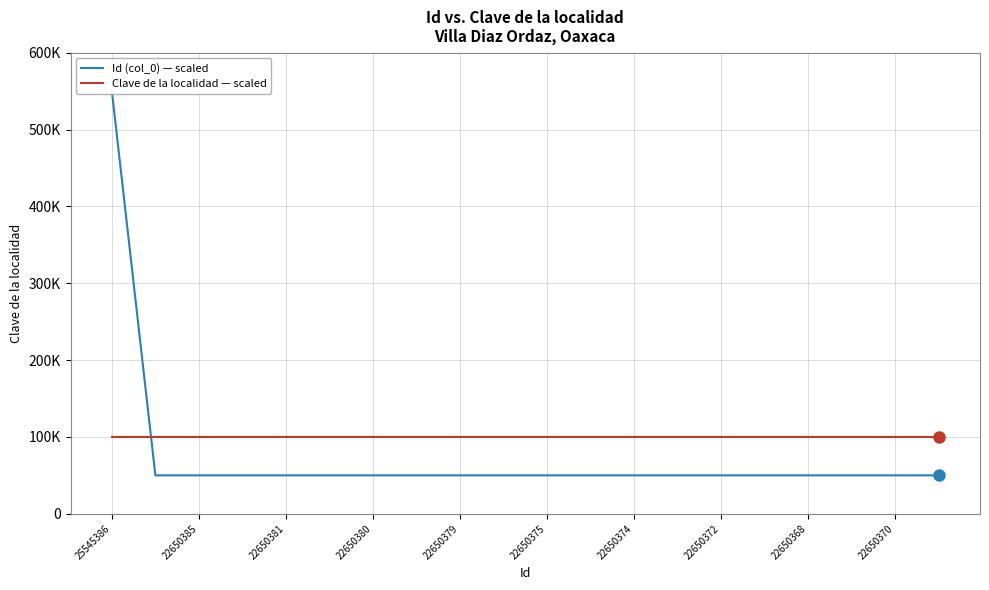

What is the sum of all Clave de la localidad — scaled values?

2000000.0